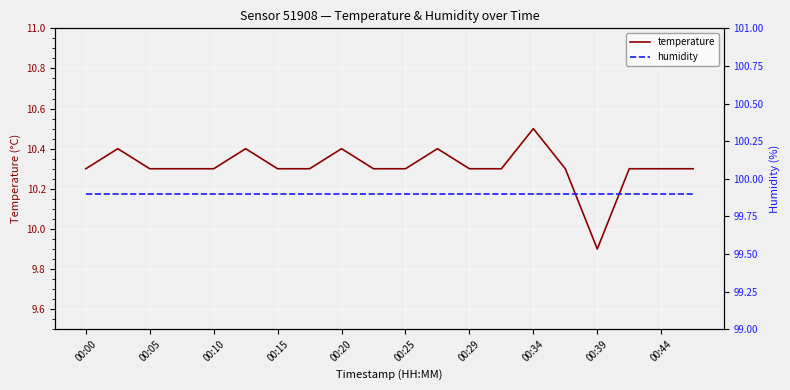

True or false: humidity and temperature intersect in this chart.

False